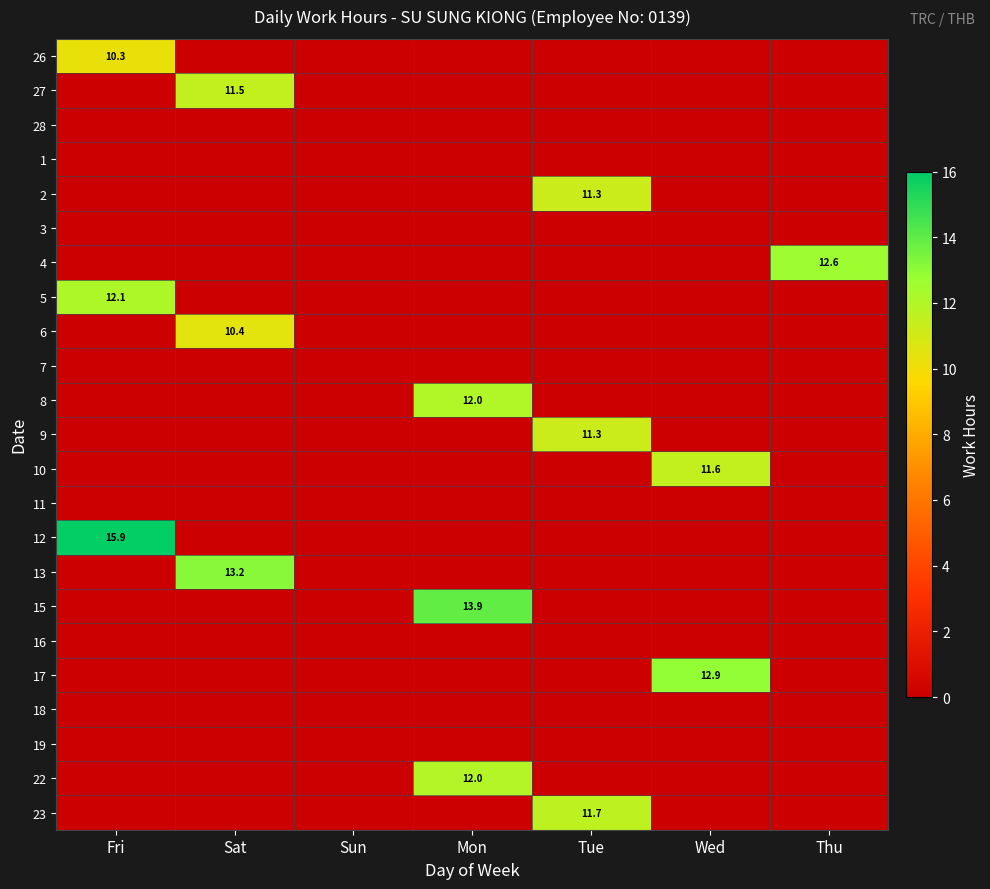

Is it true that 22 equals 12.0 at Mon?

True